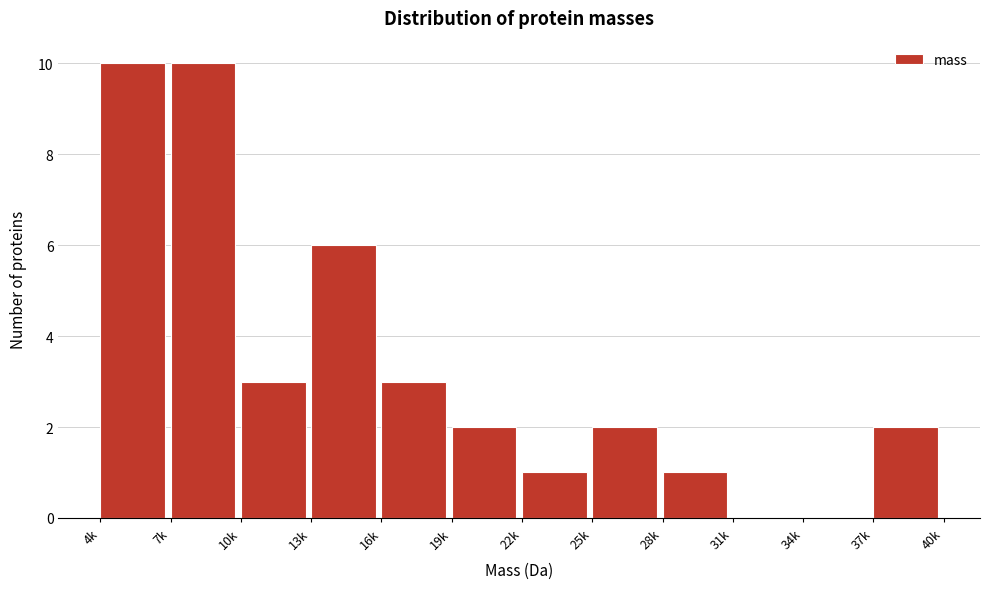

Reading right to left, extract all data points from this chart.

37k=2	34k=0	31k=0	28k=1	25k=2	22k=1	19k=2	16k=3	13k=6	10k=3	7k=10	4k=10